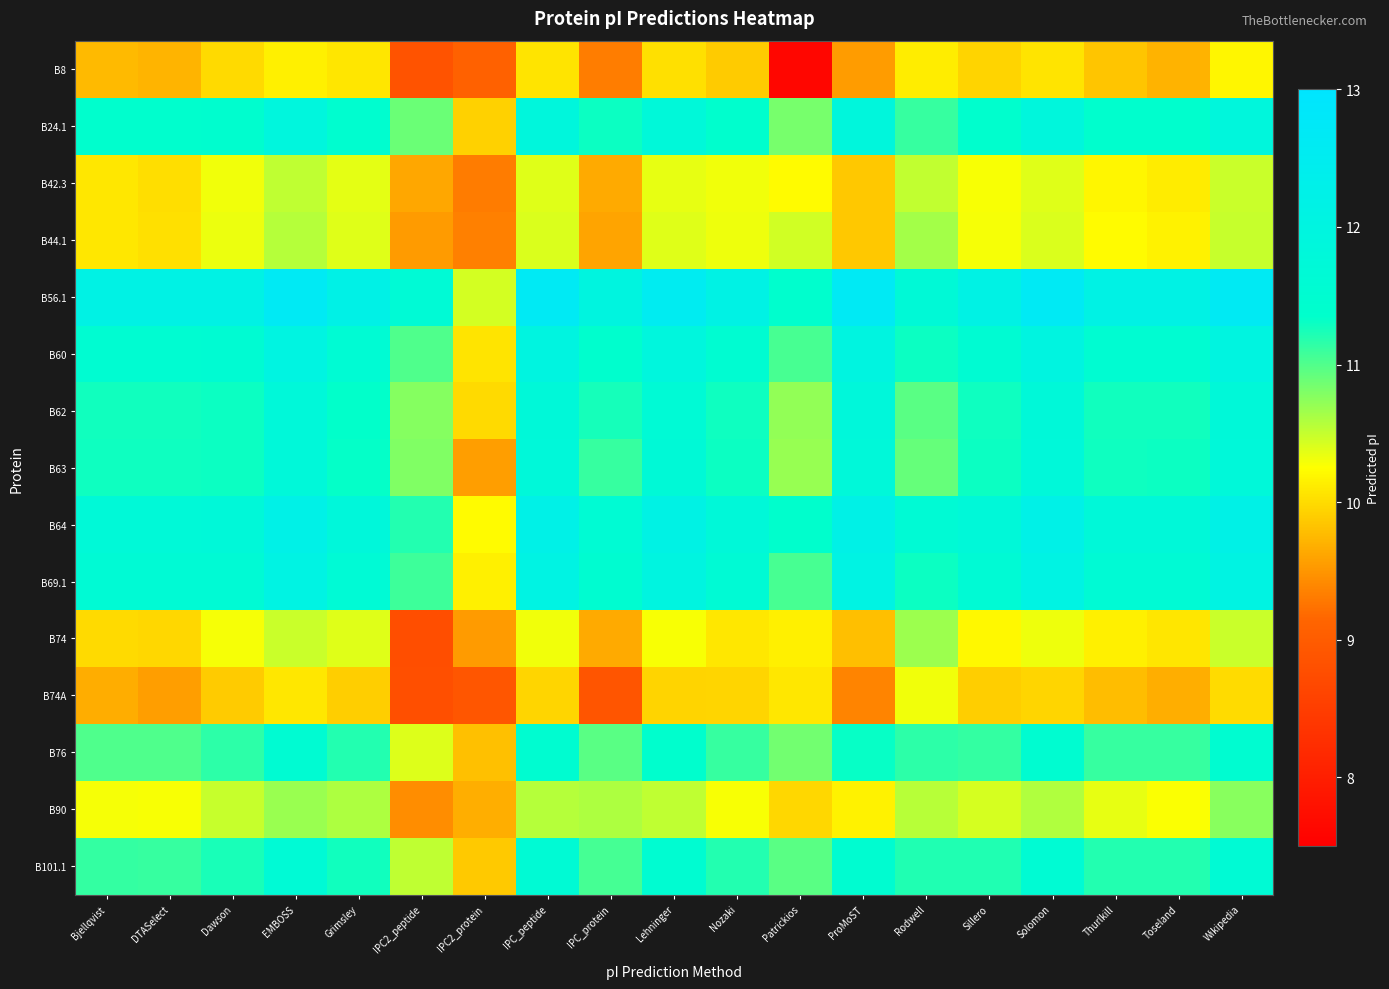

Reading left to right, transcribe all the data shown in this chart.

B8: Bjellqvist=9.8	DTASelect=9.7	Dawson=10.0	EMBOSS=10.1	Grimsley=10.1	IPC2_peptide=8.9	IPC2_protein=9.1	IPC_peptide=10.1	IPC_protein=9.3	Lehninger=10.0	Nozaki=9.9	Patrickios=7.6	ProMoST=9.5	Rodwell=10.1	Sillero=9.9	Solomon=10.1	Thurlkill=9.8	Toseland=9.7	Wikipedia=10.2
B24.1: Bjellqvist=11.4	DTASelect=11.4	Dawson=11.4	EMBOSS=11.9	Grimsley=11.5	IPC2_peptide=10.9	IPC2_protein=9.9	IPC_peptide=11.9	IPC_protein=11.3	Lehninger=11.8	Nozaki=11.4	Patrickios=10.8	ProMoST=11.9	Rodwell=11.1	Sillero=11.4	Solomon=11.9	Thurlkill=11.4	Toseland=11.4	Wikipedia=11.9
B42.3: Bjellqvist=10.1	DTASelect=10.0	Dawson=10.3	EMBOSS=10.5	Grimsley=10.4	IPC2_peptide=9.6	IPC2_protein=9.3	IPC_peptide=10.4	IPC_protein=9.6	Lehninger=10.3	Nozaki=10.3	Patrickios=10.2	ProMoST=9.9	Rodwell=10.5	Sillero=10.3	Solomon=10.4	Thurlkill=10.2	Toseland=10.1	Wikipedia=10.5
B44.1: Bjellqvist=10.1	DTASelect=10.0	Dawson=10.3	EMBOSS=10.6	Grimsley=10.4	IPC2_peptide=9.5	IPC2_protein=9.3	IPC_peptide=10.4	IPC_protein=9.6	Lehninger=10.4	Nozaki=10.3	Patrickios=10.5	ProMoST=9.9	Rodwell=10.6	Sillero=10.3	Solomon=10.4	Thurlkill=10.2	Toseland=10.2	Wikipedia=10.5
B56.1: Bjellqvist=12.1	DTASelect=12.1	Dawson=12.1	EMBOSS=12.6	Grimsley=12.2	IPC2_peptide=11.6	IPC2_protein=10.4	IPC_peptide=12.6	IPC_protein=12.0	Lehninger=12.5	Nozaki=12.1	Patrickios=11.4	ProMoST=12.6	Rodwell=11.7	Sillero=12.1	Solomon=12.6	Thurlkill=12.1	Toseland=12.1	Wikipedia=12.6
B60: Bjellqvist=11.5	DTASelect=11.5	Dawson=11.6	EMBOSS=12.0	Grimsley=11.6	IPC2_peptide=11.0	IPC2_protein=10.1	IPC_peptide=12.0	IPC_protein=11.4	Lehninger=11.9	Nozaki=11.5	Patrickios=11.0	ProMoST=12.0	Rodwell=11.3	Sillero=11.6	Solomon=12.0	Thurlkill=11.5	Toseland=11.5	Wikipedia=12.0
B62: Bjellqvist=11.3	DTASelect=11.3	Dawson=11.3	EMBOSS=11.8	Grimsley=11.3	IPC2_peptide=10.8	IPC2_protein=10.0	IPC_peptide=11.8	IPC_protein=11.3	Lehninger=11.7	Nozaki=11.3	Patrickios=10.7	ProMoST=11.8	Rodwell=11.0	Sillero=11.3	Solomon=11.8	Thurlkill=11.3	Toseland=11.3	Wikipedia=11.8
B63: Bjellqvist=11.3	DTASelect=11.3	Dawson=11.3	EMBOSS=11.8	Grimsley=11.3	IPC2_peptide=10.8	IPC2_protein=9.6	IPC_peptide=11.8	IPC_protein=11.1	Lehninger=11.7	Nozaki=11.3	Patrickios=10.7	ProMoST=11.8	Rodwell=10.9	Sillero=11.3	Solomon=11.8	Thurlkill=11.3	Toseland=11.3	Wikipedia=11.8
B64: Bjellqvist=11.7	DTASelect=11.7	Dawson=11.8	EMBOSS=12.2	Grimsley=11.8	IPC2_peptide=11.2	IPC2_protein=10.2	IPC_peptide=12.2	IPC_protein=11.6	Lehninger=12.1	Nozaki=11.8	Patrickios=11.4	ProMoST=12.2	Rodwell=11.6	Sillero=11.8	Solomon=12.2	Thurlkill=11.8	Toseland=11.8	Wikipedia=12.2
B69.1: Bjellqvist=11.6	DTASelect=11.6	Dawson=11.6	EMBOSS=12.1	Grimsley=11.7	IPC2_peptide=11.1	IPC2_protein=10.1	IPC_peptide=12.1	IPC_protein=11.5	Lehninger=12.0	Nozaki=11.6	Patrickios=11.0	ProMoST=12.1	Rodwell=11.3	Sillero=11.6	Solomon=12.1	Thurlkill=11.6	Toseland=11.6	Wikipedia=12.1
B74: Bjellqvist=10.0	DTASelect=10.0	Dawson=10.3	EMBOSS=10.5	Grimsley=10.4	IPC2_peptide=8.8	IPC2_protein=9.5	IPC_peptide=10.3	IPC_protein=9.6	Lehninger=10.3	Nozaki=10.1	Patrickios=10.1	ProMoST=9.8	Rodwell=10.7	Sillero=10.2	Solomon=10.3	Thurlkill=10.1	Toseland=10.1	Wikipedia=10.5
B74A: Bjellqvist=9.7	DTASelect=9.6	Dawson=9.9	EMBOSS=10.1	Grimsley=9.9	IPC2_peptide=8.8	IPC2_protein=8.9	IPC_peptide=10.0	IPC_protein=8.9	Lehninger=9.9	Nozaki=10.0	Patrickios=10.1	ProMoST=9.4	Rodwell=10.3	Sillero=9.9	Solomon=10.0	Thurlkill=9.8	Toseland=9.7	Wikipedia=10.0
B76: Bjellqvist=11.0	DTASelect=11.0	Dawson=11.2	EMBOSS=11.6	Grimsley=11.2	IPC2_peptide=10.4	IPC2_protein=9.8	IPC_peptide=11.5	IPC_protein=11.0	Lehninger=11.4	Nozaki=11.1	Patrickios=10.9	ProMoST=11.3	Rodwell=11.2	Sillero=11.1	Solomon=11.5	Thurlkill=11.1	Toseland=11.1	Wikipedia=11.5
B90: Bjellqvist=10.3	DTASelect=10.3	Dawson=10.5	EMBOSS=10.7	Grimsley=10.6	IPC2_peptide=9.4	IPC2_protein=9.7	IPC_peptide=10.6	IPC_protein=10.6	Lehninger=10.5	Nozaki=10.3	Patrickios=10.0	ProMoST=10.2	Rodwell=10.6	Sillero=10.4	Solomon=10.6	Thurlkill=10.3	Toseland=10.3	Wikipedia=10.8
B101.1: Bjellqvist=11.1	DTASelect=11.1	Dawson=11.2	EMBOSS=11.7	Grimsley=11.3	IPC2_peptide=10.5	IPC2_protein=9.9	IPC_peptide=11.6	IPC_protein=11.1	Lehninger=11.5	Nozaki=11.2	Patrickios=11.0	ProMoST=11.5	Rodwell=11.2	Sillero=11.2	Solomon=11.6	Thurlkill=11.2	Toseland=11.2	Wikipedia=11.6